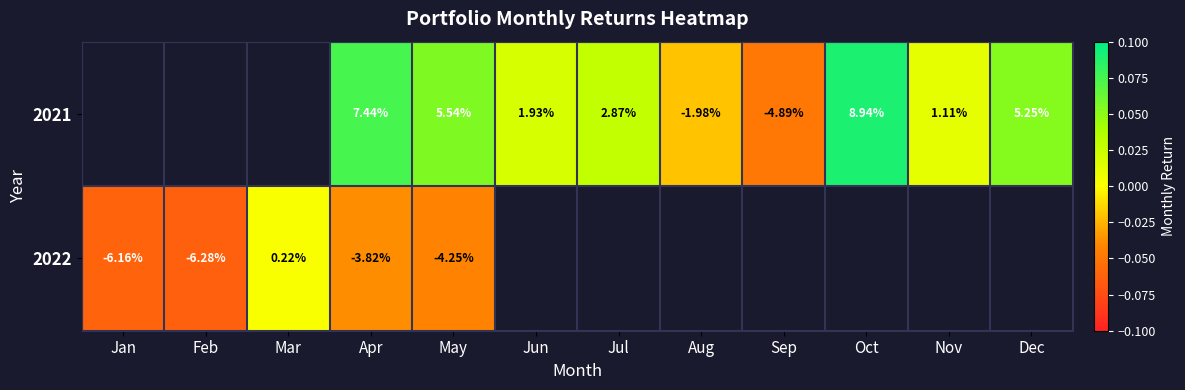

Which label corresponds to the smallest value in the chart?

Feb